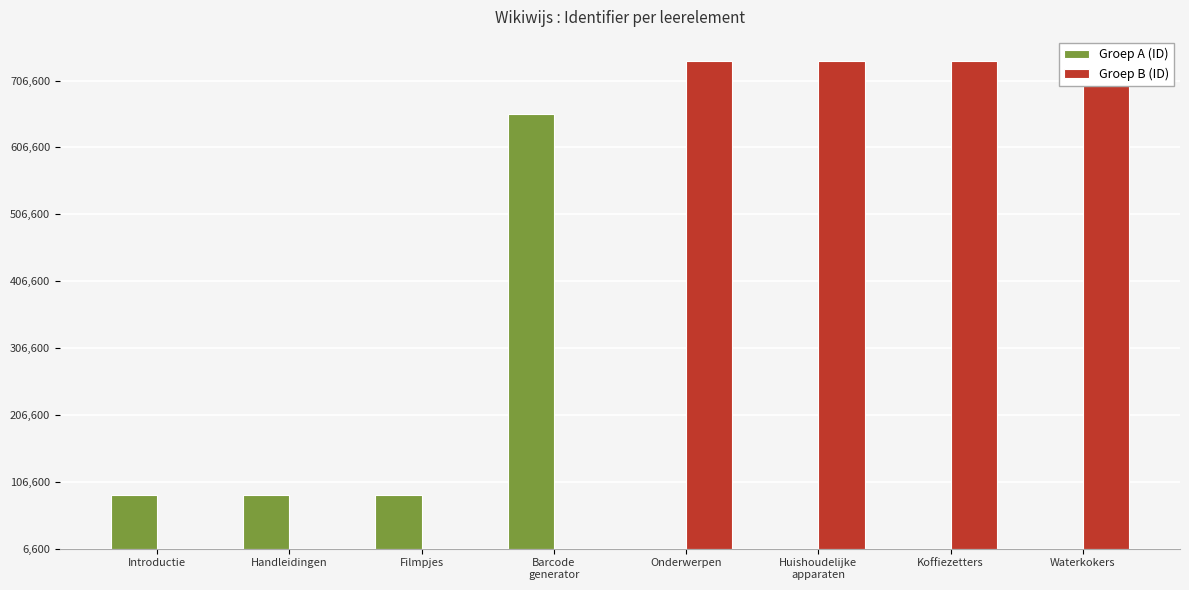

Which series has the largest total across all categories?

Groep B (ID)